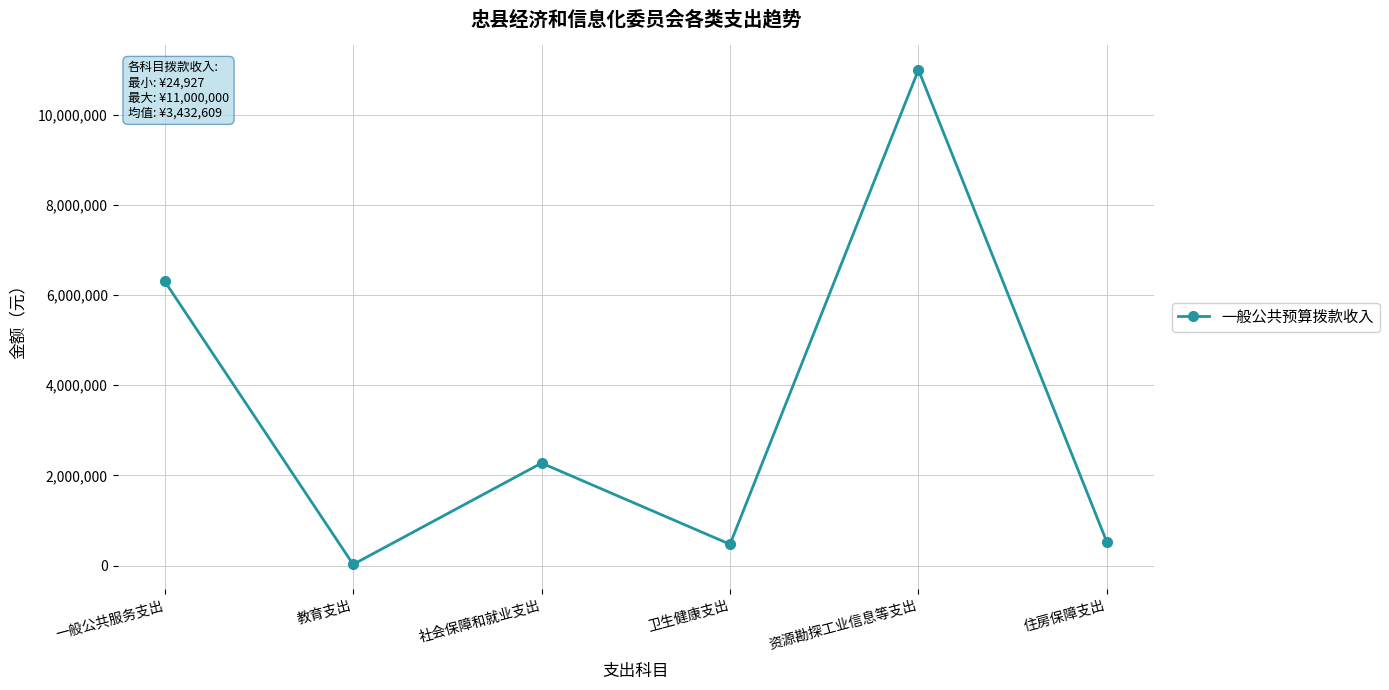

At which category does the chart reach its peak across all series?

资源勘探工业信息等支出